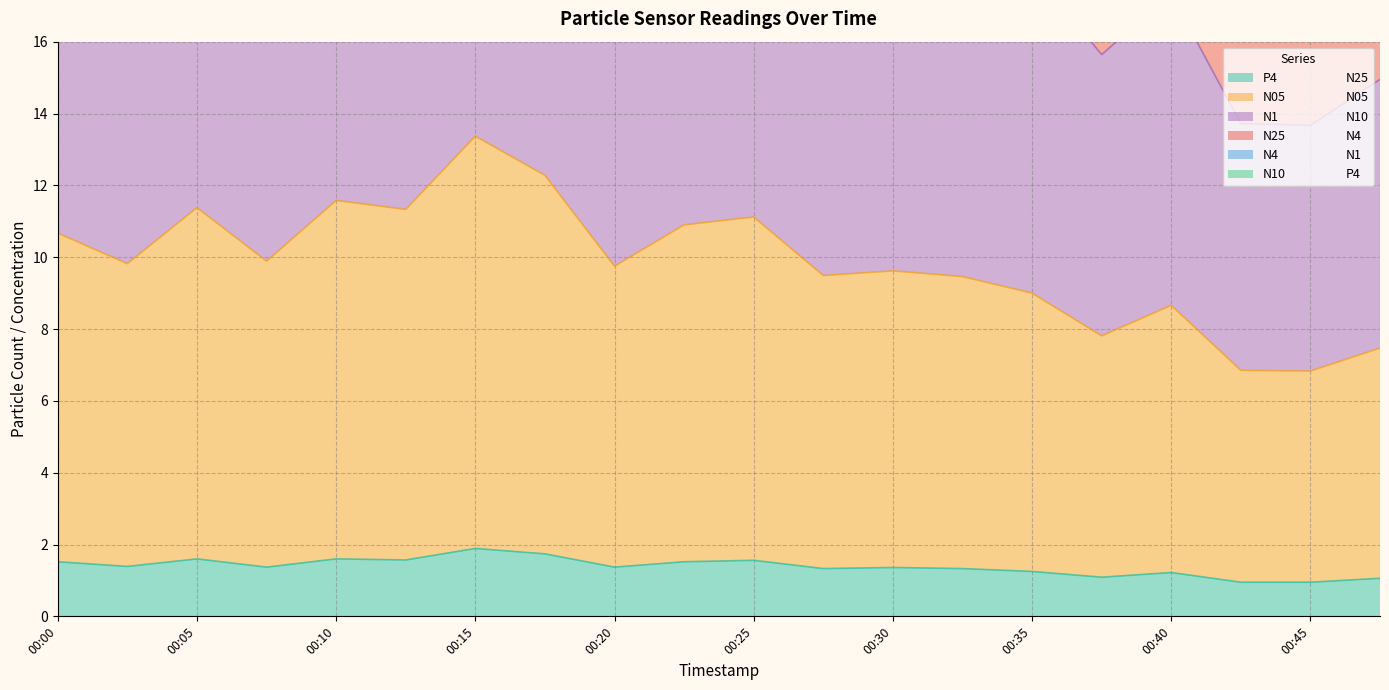

The value of P4 at 00:45 is 0.9. True or false?

True